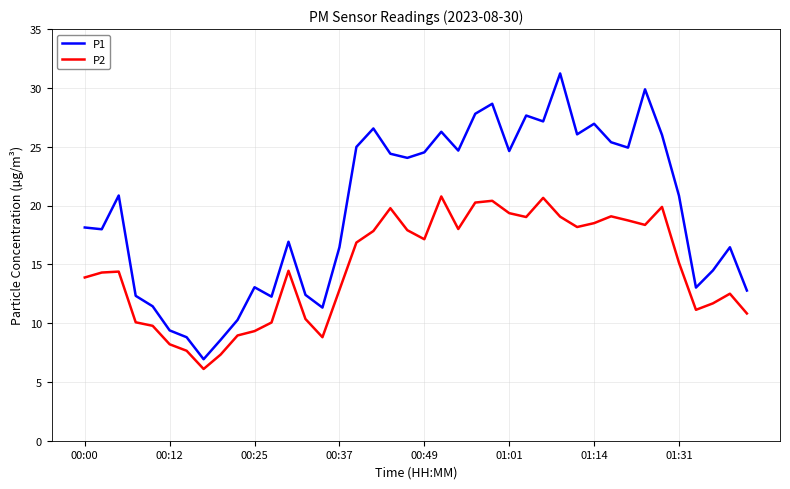

At how many categories does at least one series exceed 21?

19